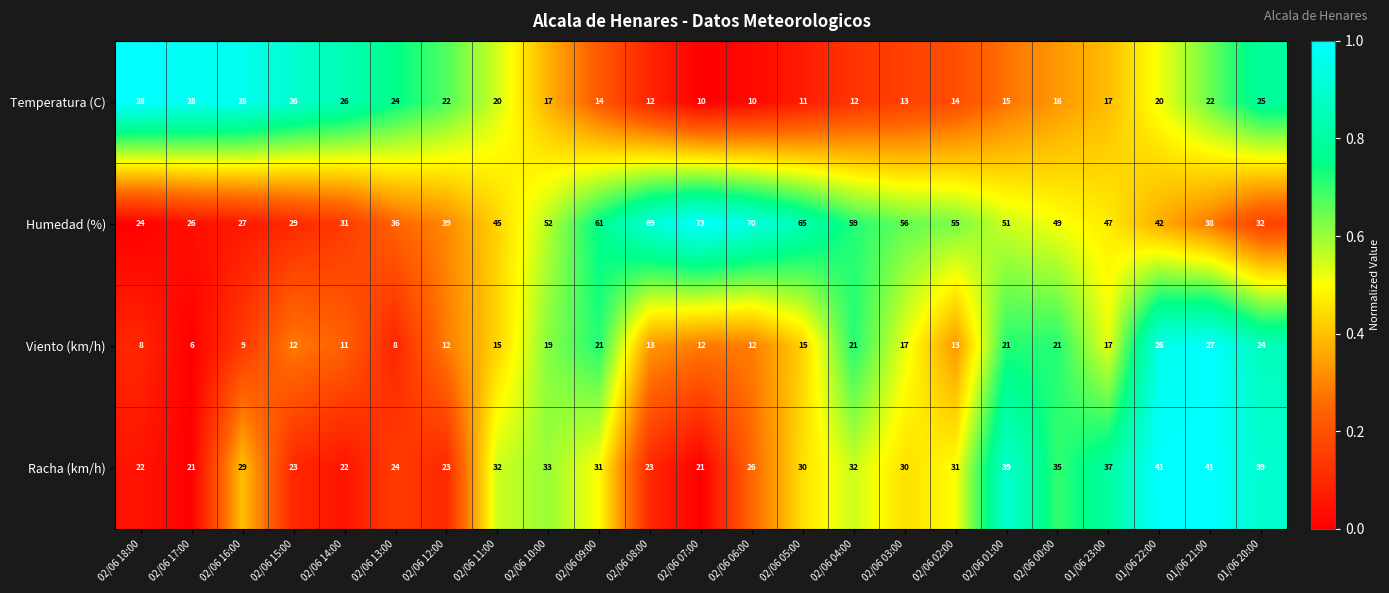

Which category has the lowest value in the Humedad (%) series?

02/06 18:00